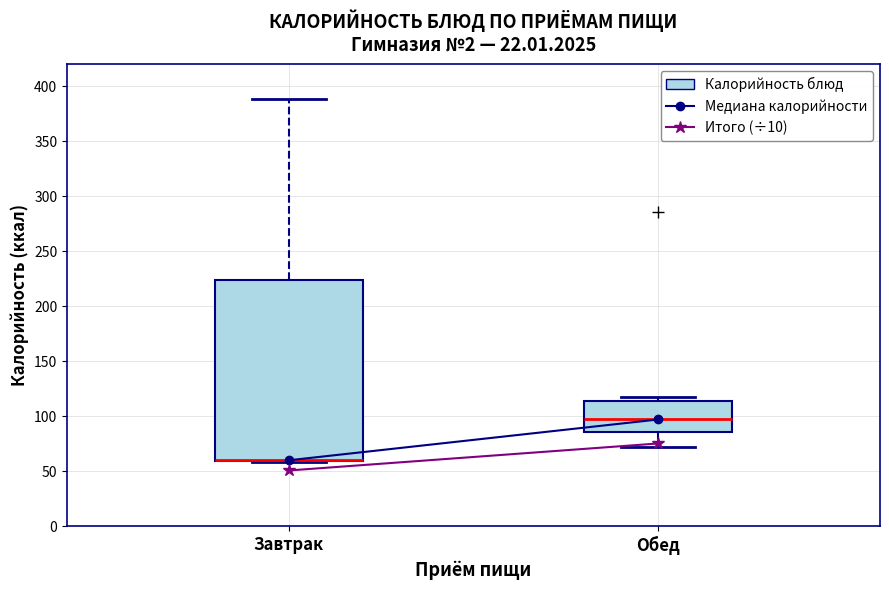

Reading left to right, transcribe this box plot: for each box, give where its median line is, the range the box spans, and where its two whiskers end, as read against the y-axis. The values are not printed on the chart, so give them approximately, as read against the axis.

Завтрак: median 60 (drawn on the box's lower edge), box 60 to 225, whiskers 60 to 390
Обед: median 95, box 85 to 115, whiskers 70 to 120